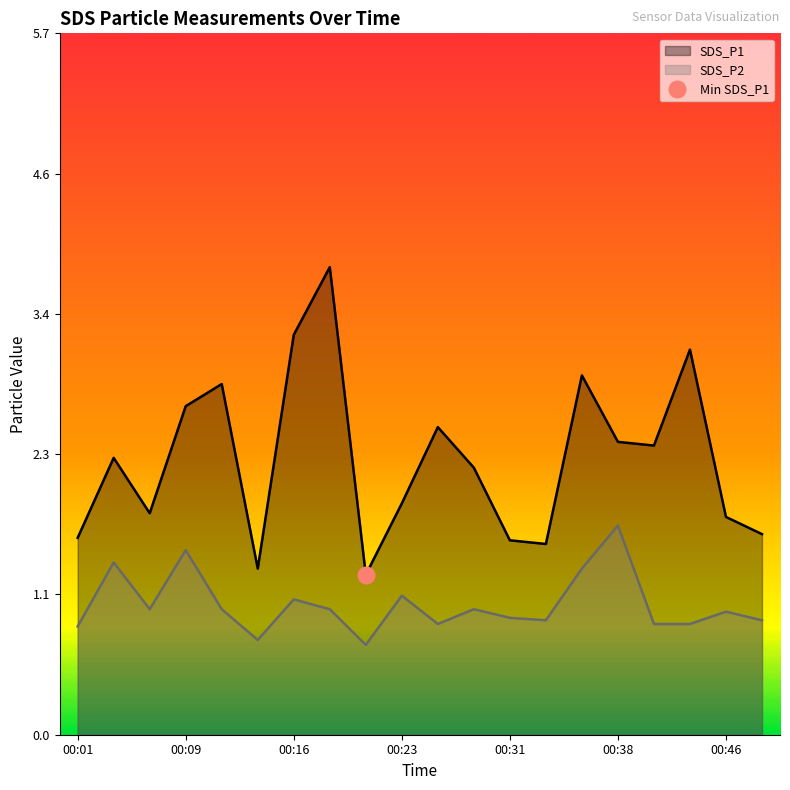

How many interior local valleys does the SDS_P1 series have?

5